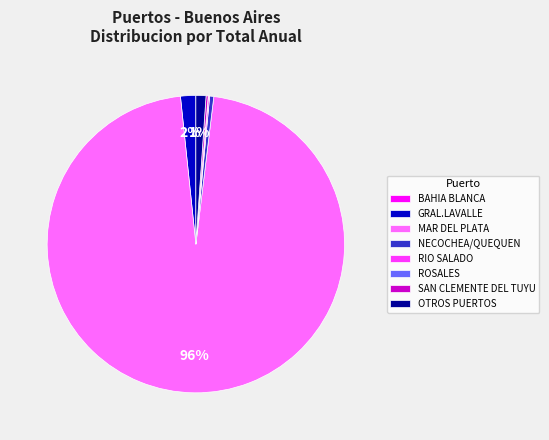

Which category accounts for the majority?

MAR DEL PLATA